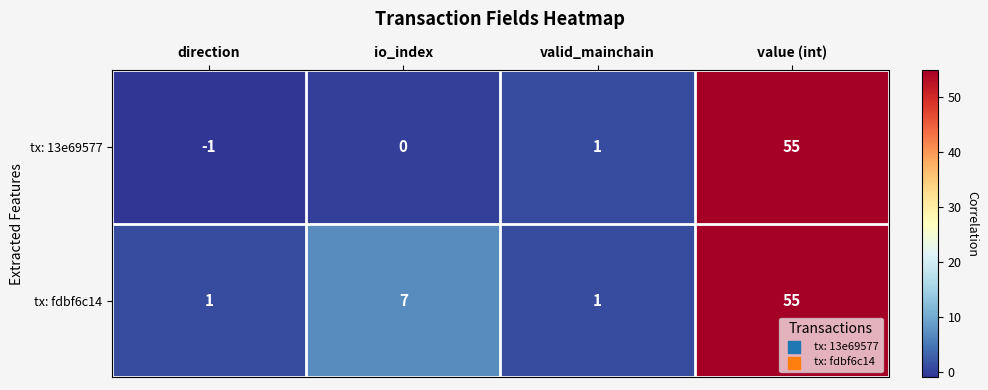

What is the difference between the tx: 13e69577 values at value (int) and io_index?

55